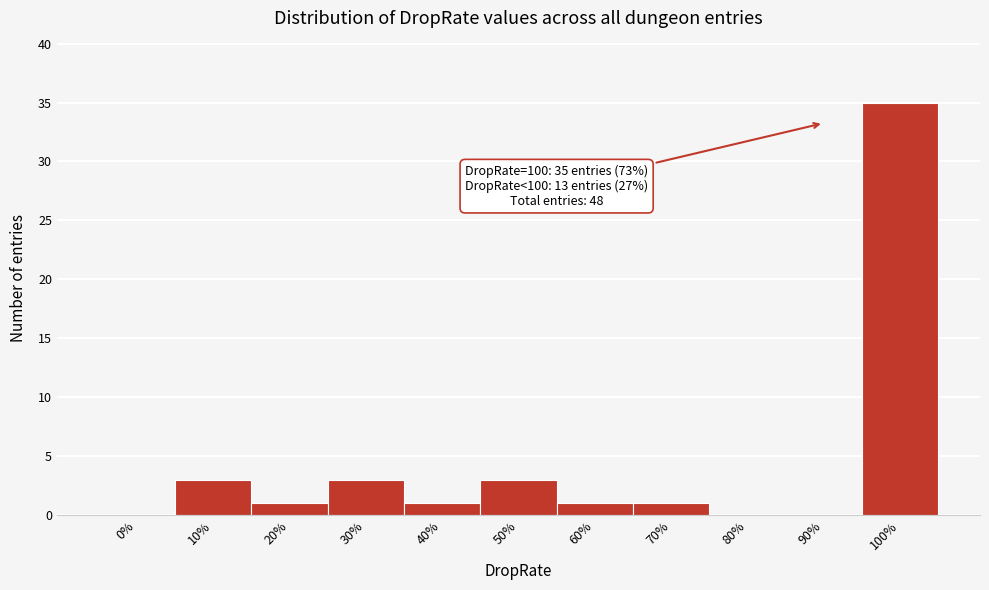

Reading left to right, list all the values displayed in this chart.

0%=0	10%=3	20%=1	30%=3	40%=1	50%=3	60%=1	70%=1	80%=0	90%=0	100%=35